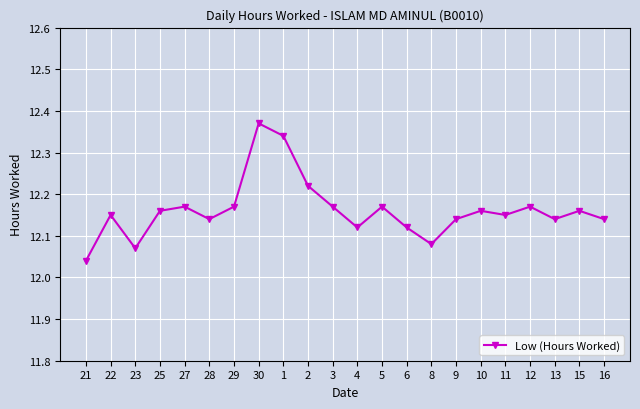

Is it true that the value at 1 is 7.4?

False